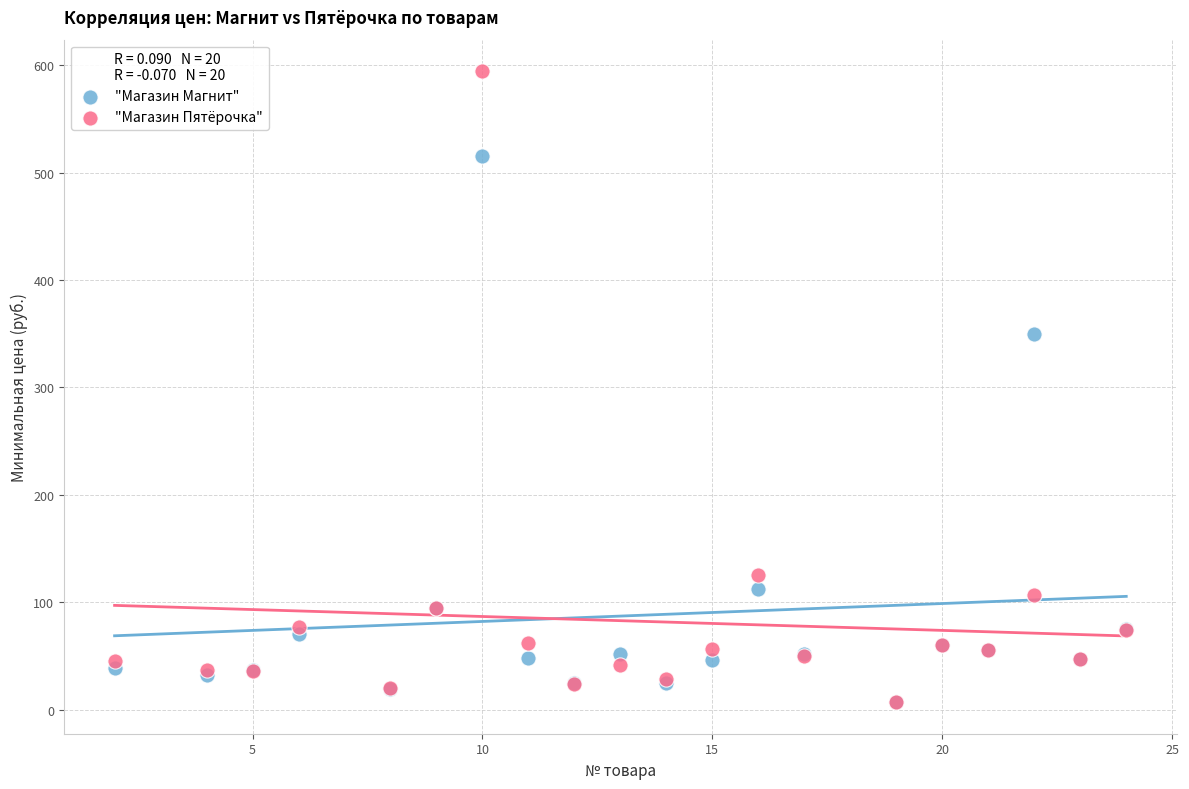

Across all series, what Y value is closest to 300?

349.9